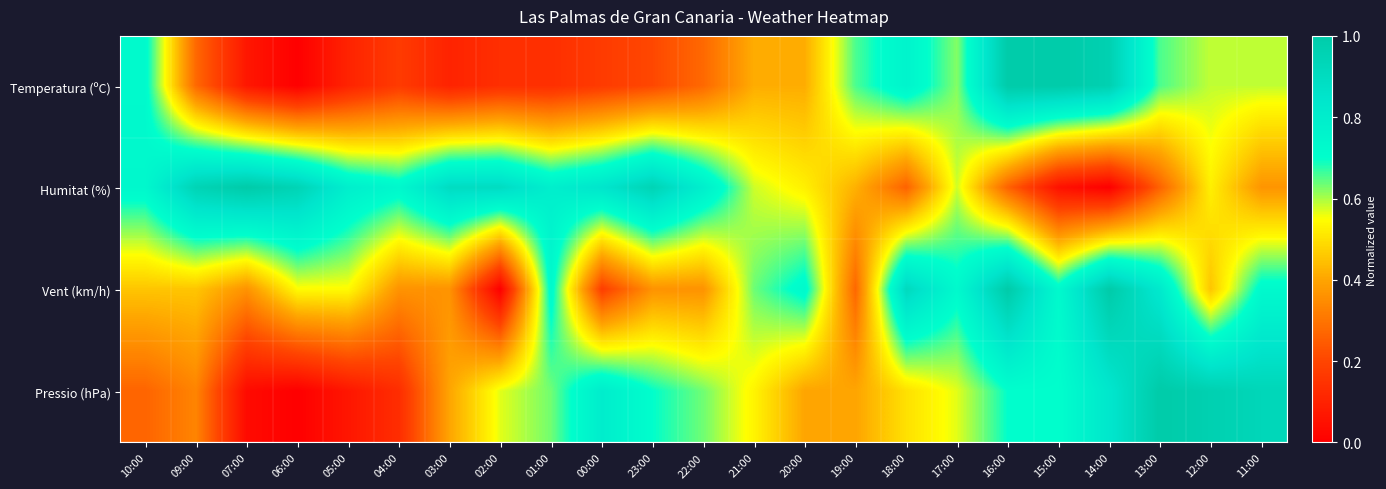

At how many categories does at least one series exceed 0?

23